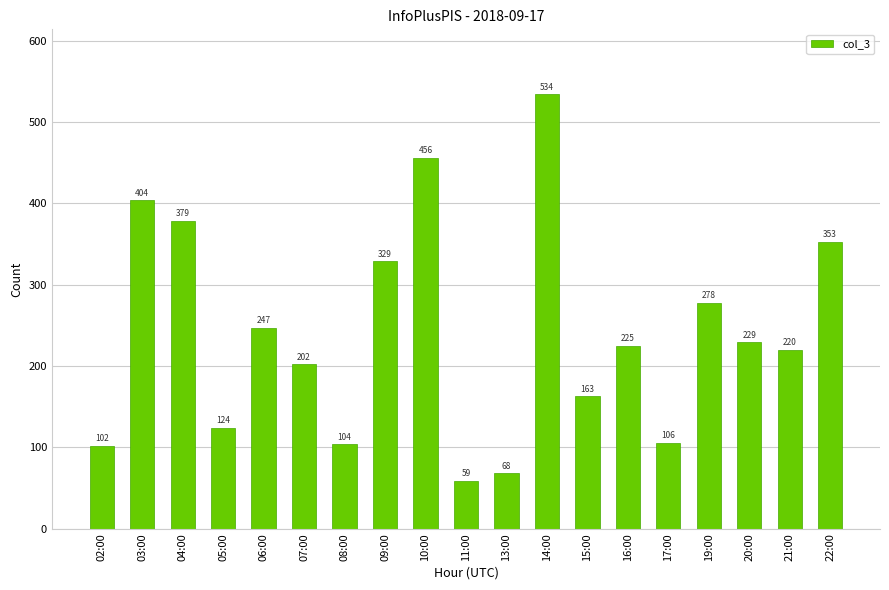

Where does the data first go above 225?

03:00